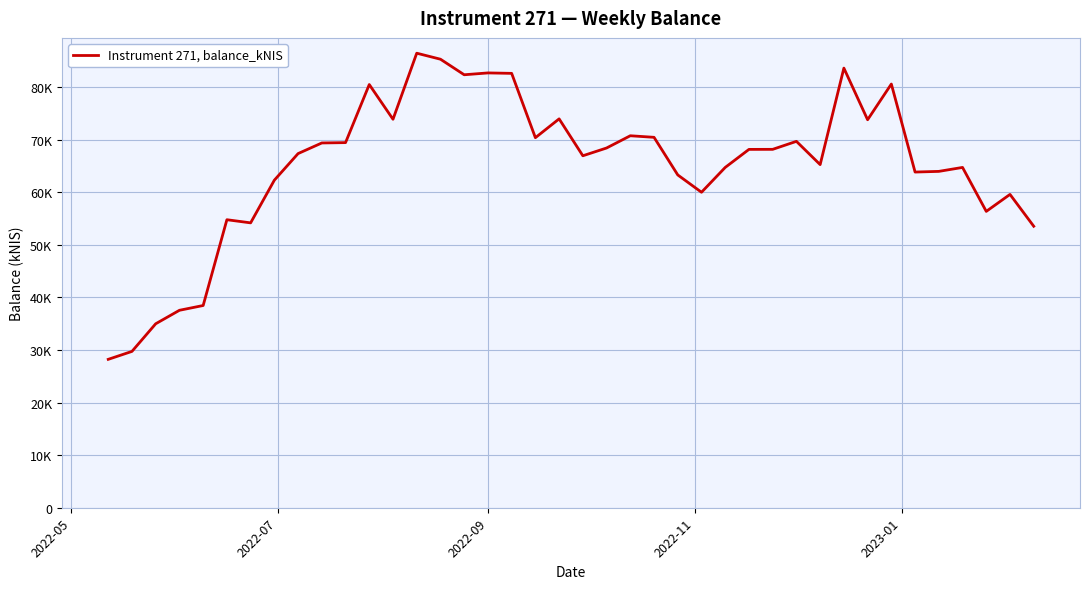

What is the greatest value displayed?

86419.4